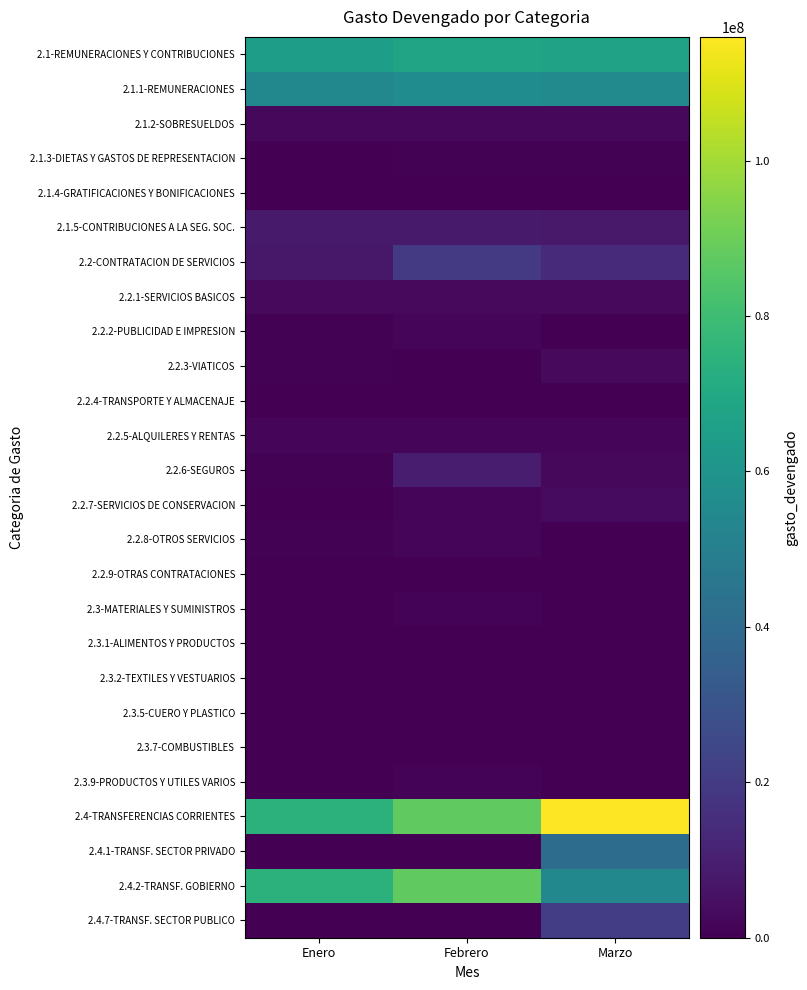

Between Enero and Marzo, which is larger?

Marzo